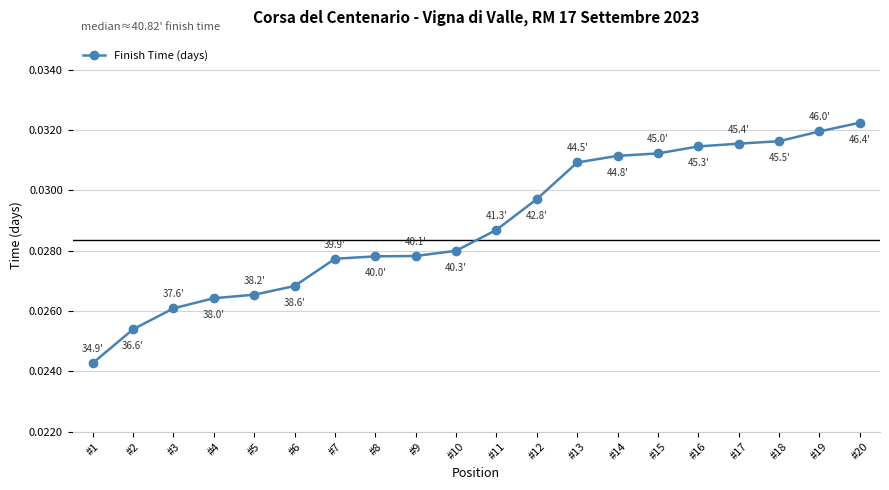

At which category does the chart reach its minimum across all series?

#1